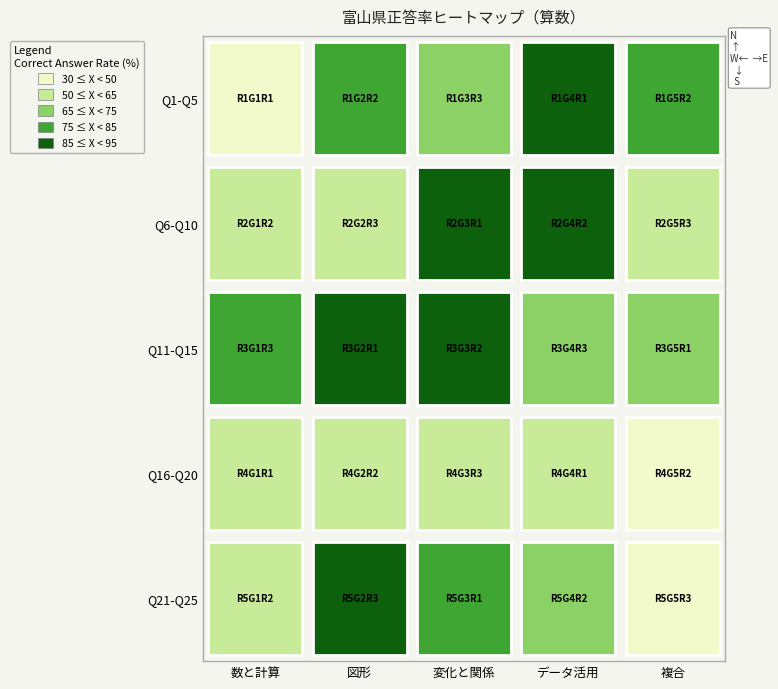

Which category has the lowest value in the 2 series?

1